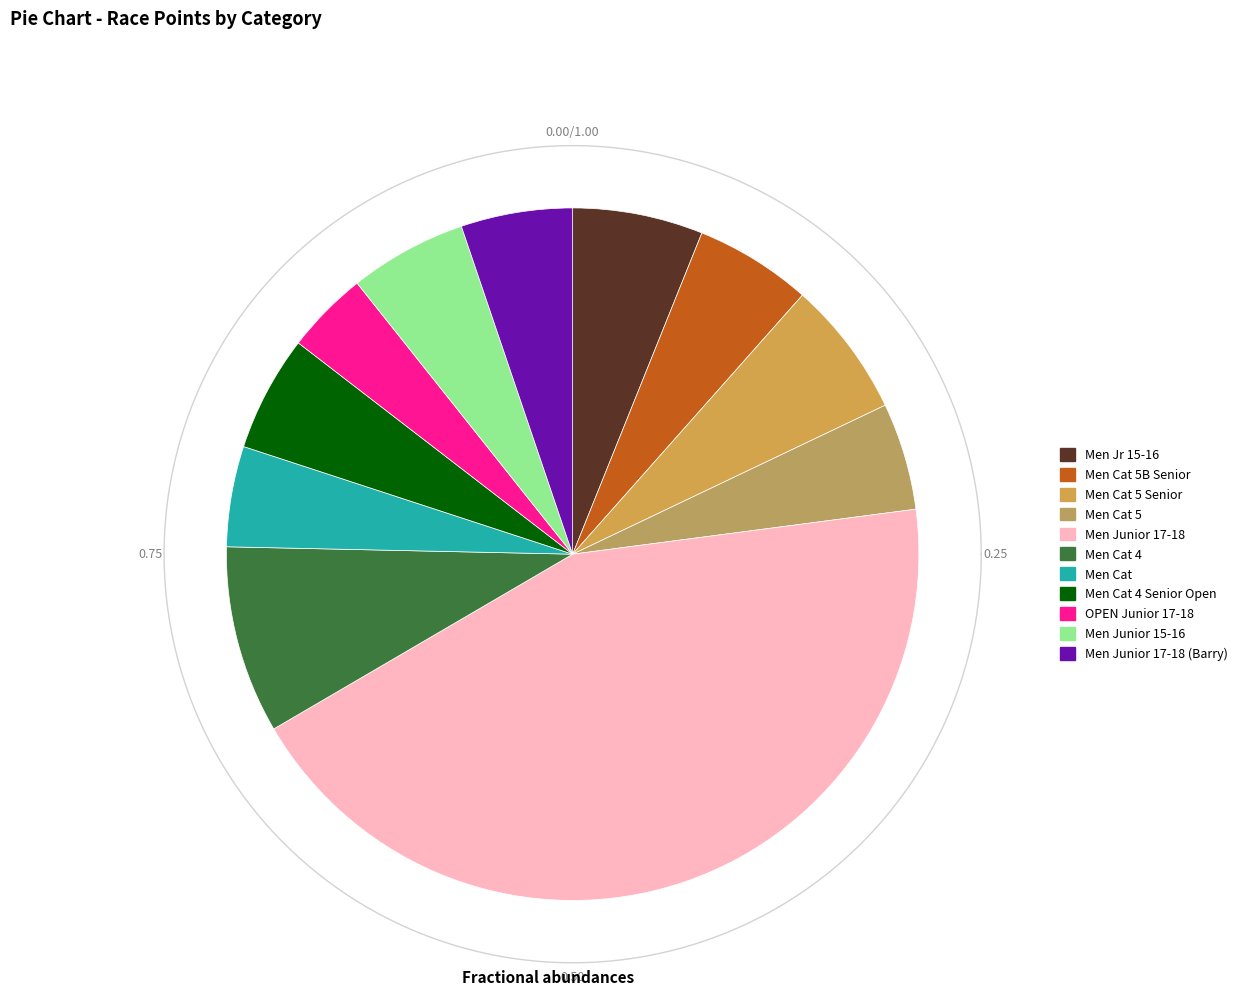

How many slices are in this pie chart?

11